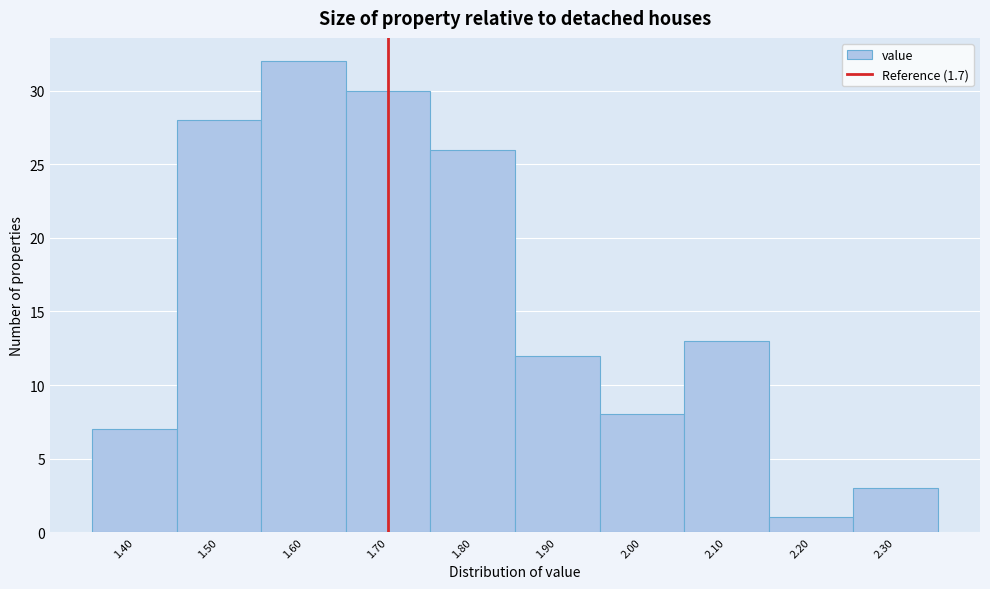

Reading left to right, transcribe this chart: for each bar, give the range it covers on the x-axis and its height. The values are not printed on the chart, so give them approximately, as read against the axis.

1.35 to 1.45: 7
1.45 to 1.55: 28
1.55 to 1.65: 32
1.65 to 1.75: 30
1.75 to 1.85: 26
1.85 to 1.95: 12
1.95 to 2.05: 8
2.05 to 2.15: 13
2.15 to 2.25: 1
2.25 to 2.35: 3